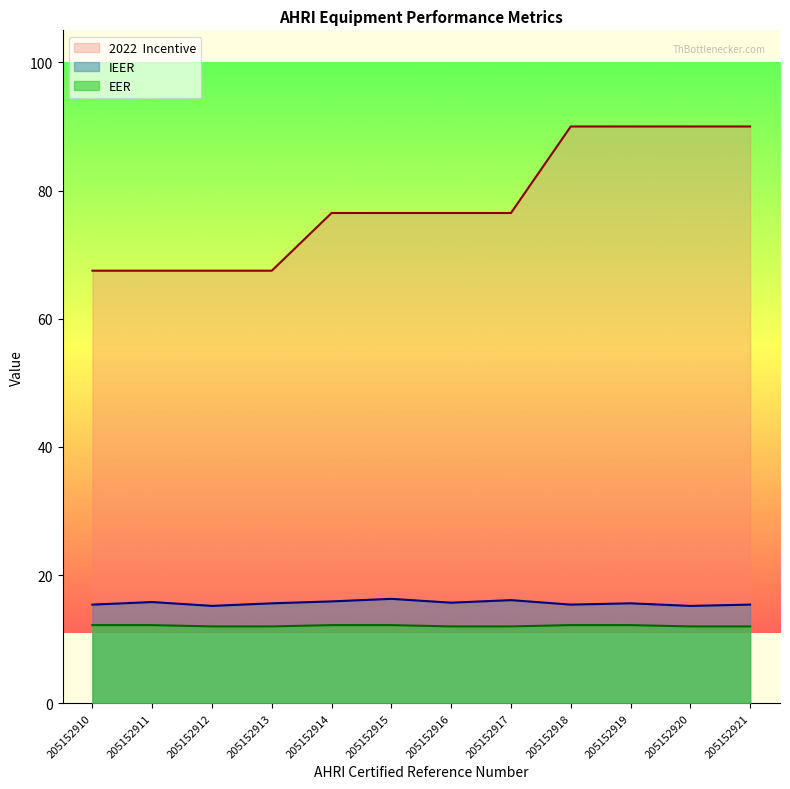

At which category is the sum across all series the highest?

205152919